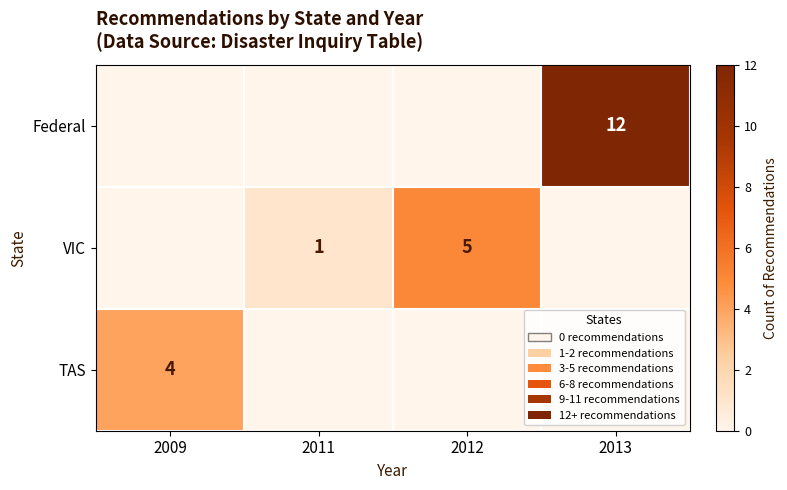

How many categories are shown in the chart?

4